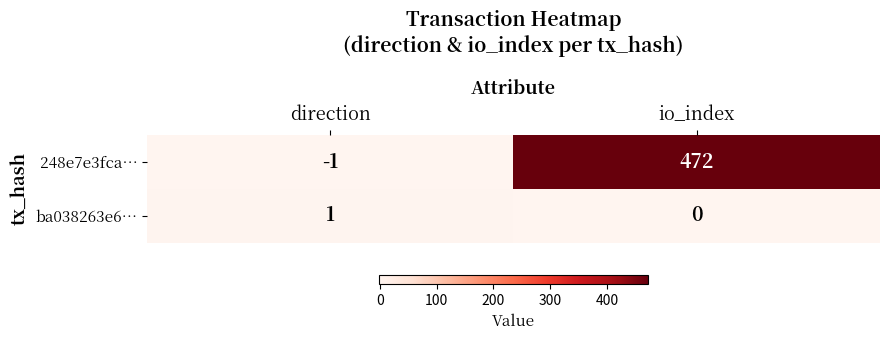

At how many categories does at least one series exceed 33?

1